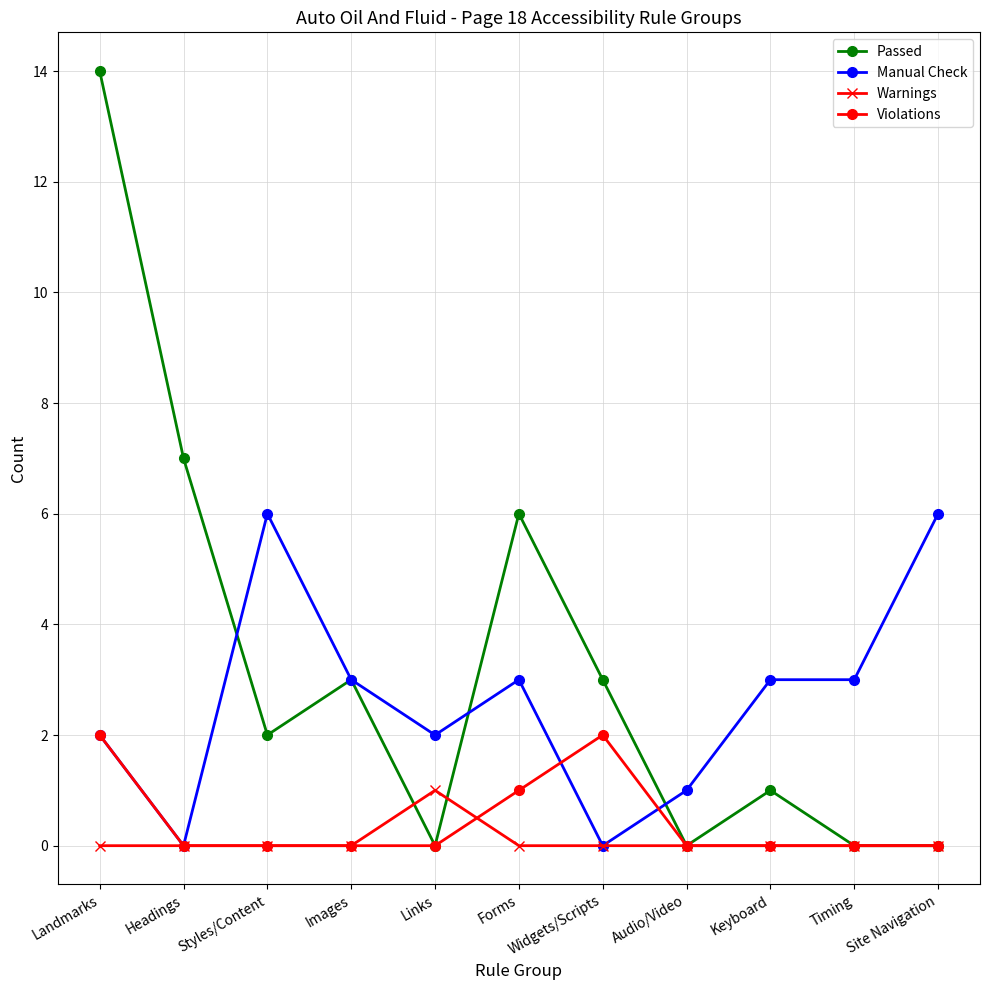

Where is Passed nearest to the value 7?

Headings